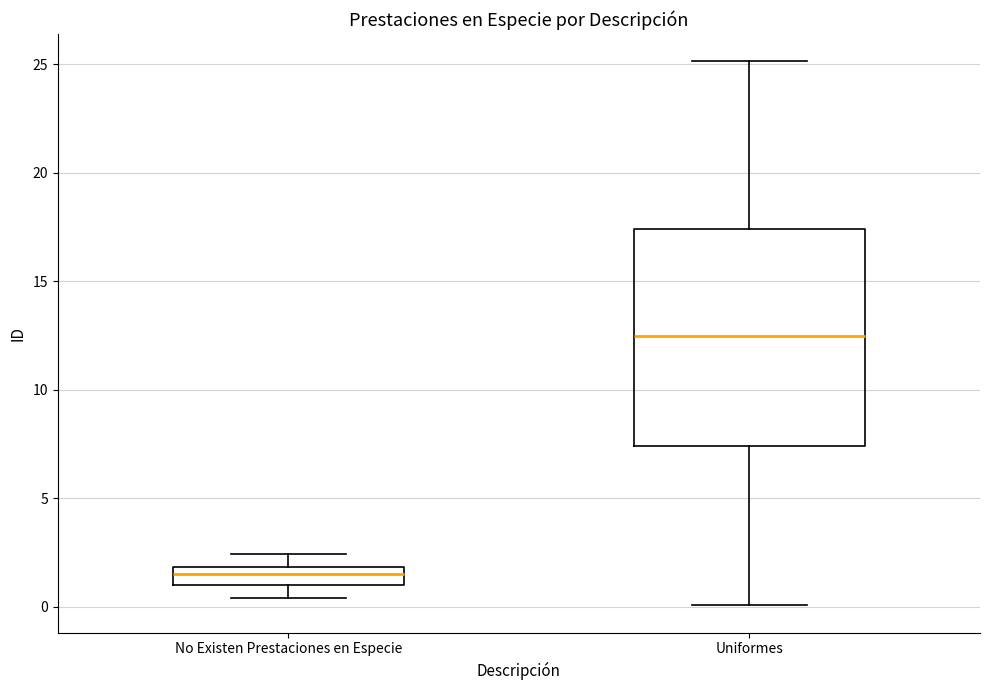

Reading left to right, read every box against the y-axis: the position of its median line, the range the box covers, and the ends of its whiskers. The values are not printed on the chart, so give them approximately, as read against the axis.

No Existen Prestaciones en Especie: median 1.5, box 1.0 to 2.0, whiskers 0.5 to 2.5
Uniformes: median 12.5, box 7.5 to 17.5, whiskers 0.0 to 25.0